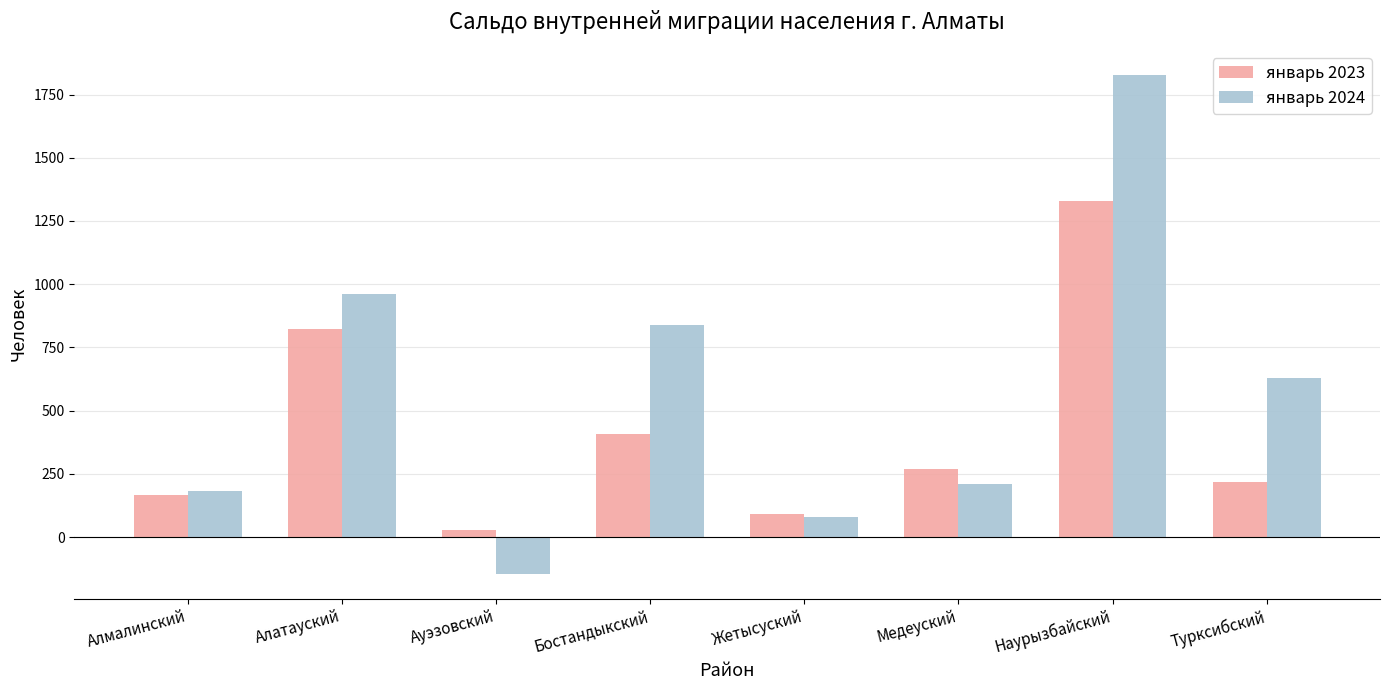

Is the value of январь 2024 at Жетысуский greater than the value of январь 2023 at Алатауский?

No